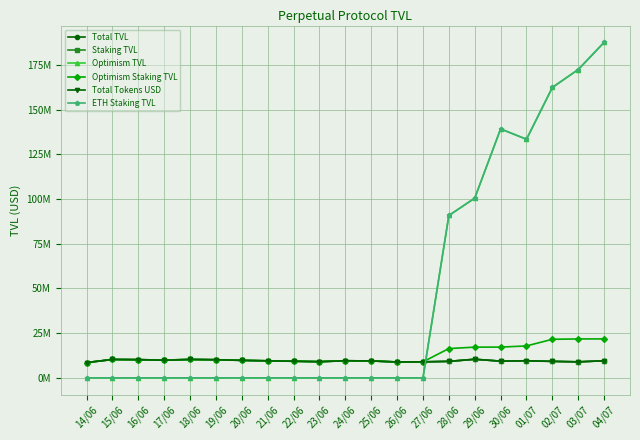

Does the chart have visible grid lines?

Yes